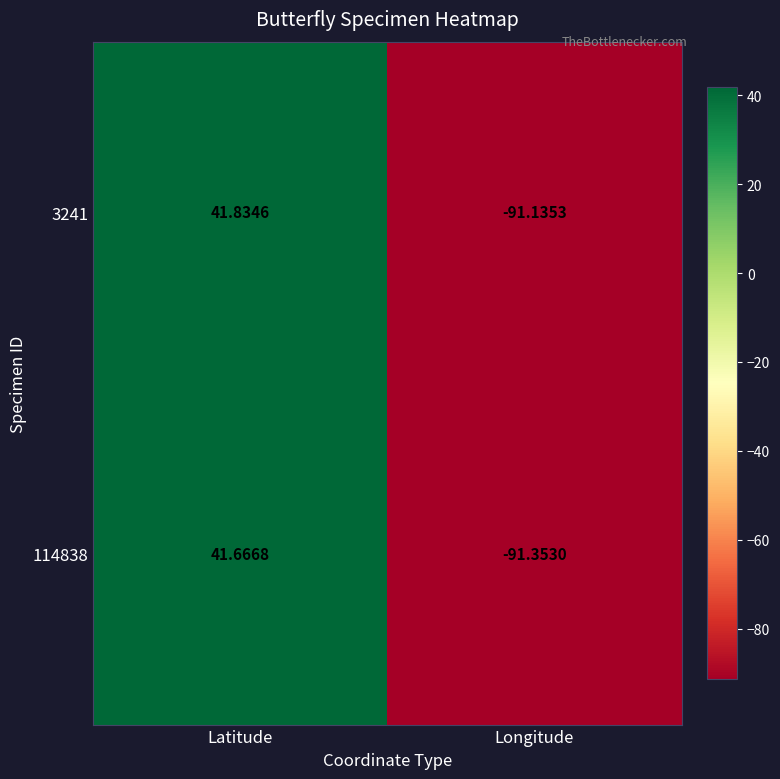

List the labels in order of 114838 value, largest first.

Latitude, Longitude